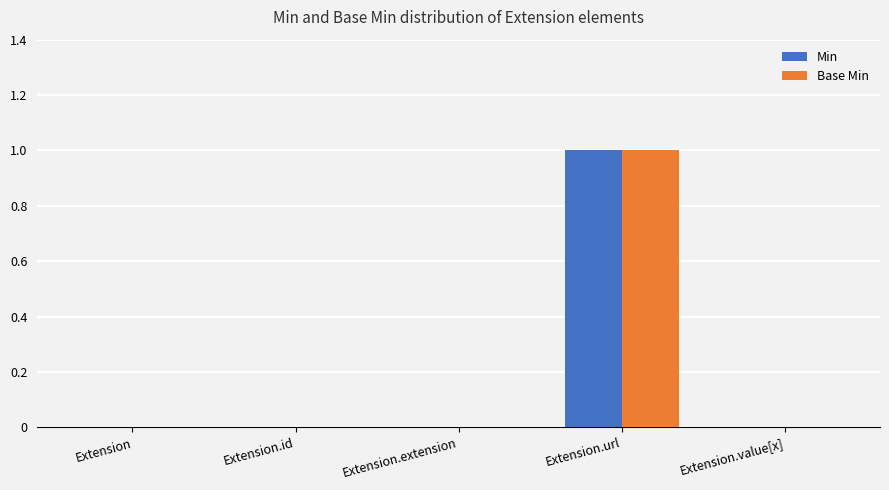

Reading left to right, transcribe all the data shown in this chart.

Min: Extension=0	Extension.id=0	Extension.extension=0	Extension.url=1	Extension.value[x]=0
Base Min: Extension=0	Extension.id=0	Extension.extension=0	Extension.url=1	Extension.value[x]=0